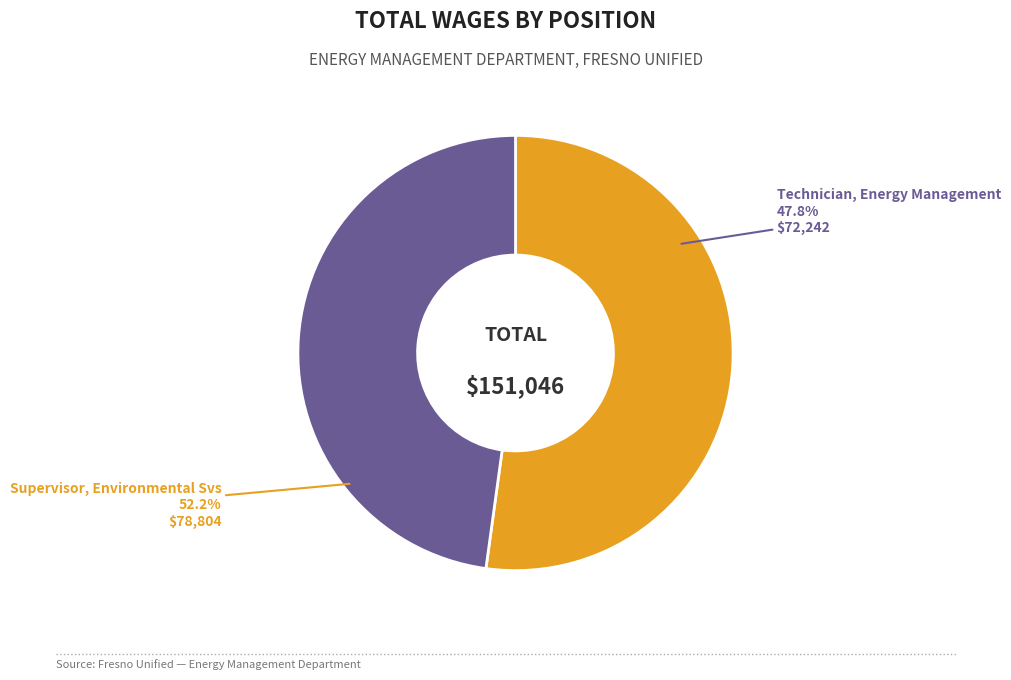

Which category accounts for the majority?

Supervisor, Environmental Svs